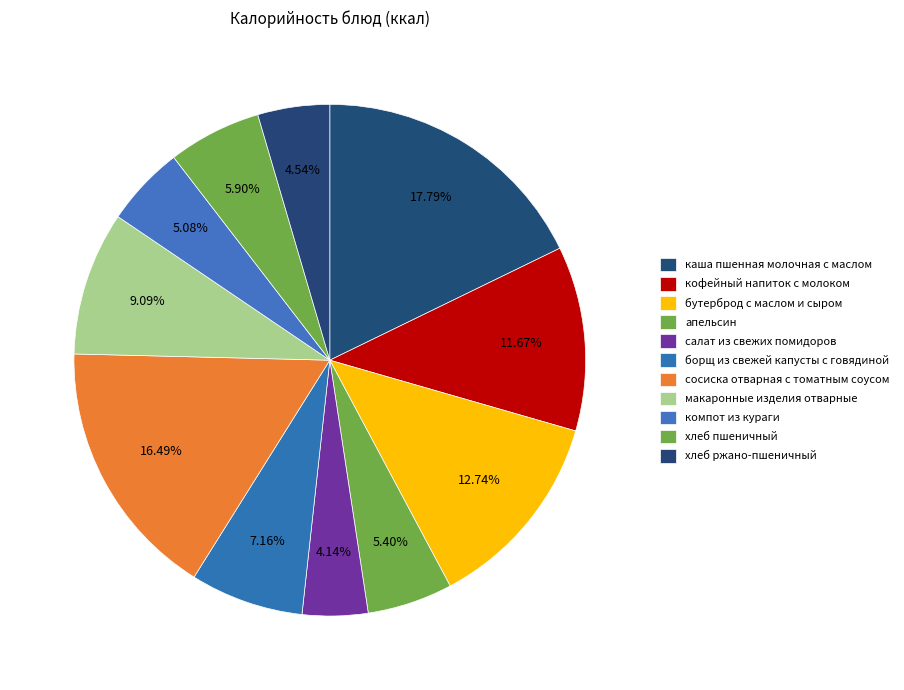

What is the smallest slice in the pie chart?

салат из свежих помидоров